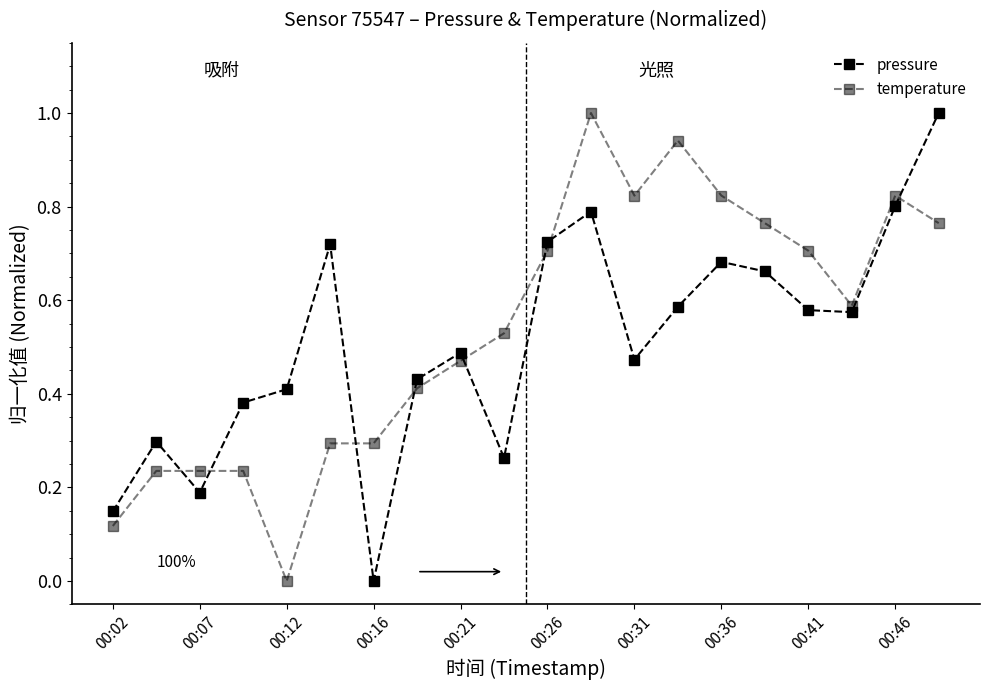

How many lines are shown in the chart?

2